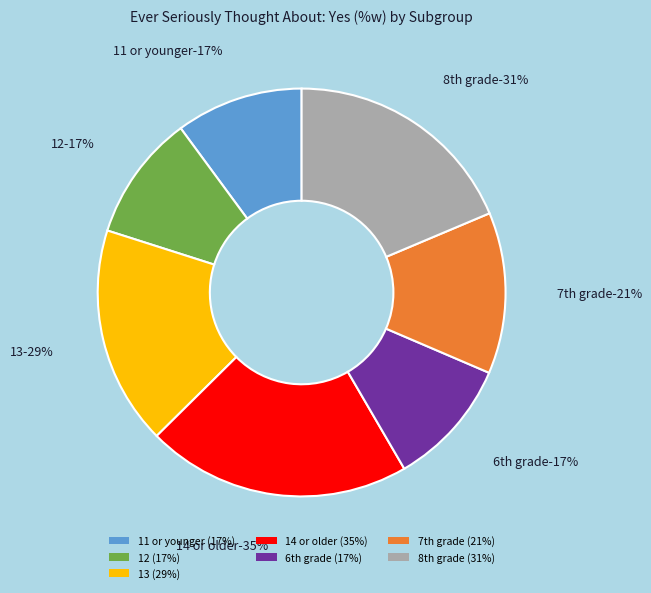

Which slice is the largest?

14 or older